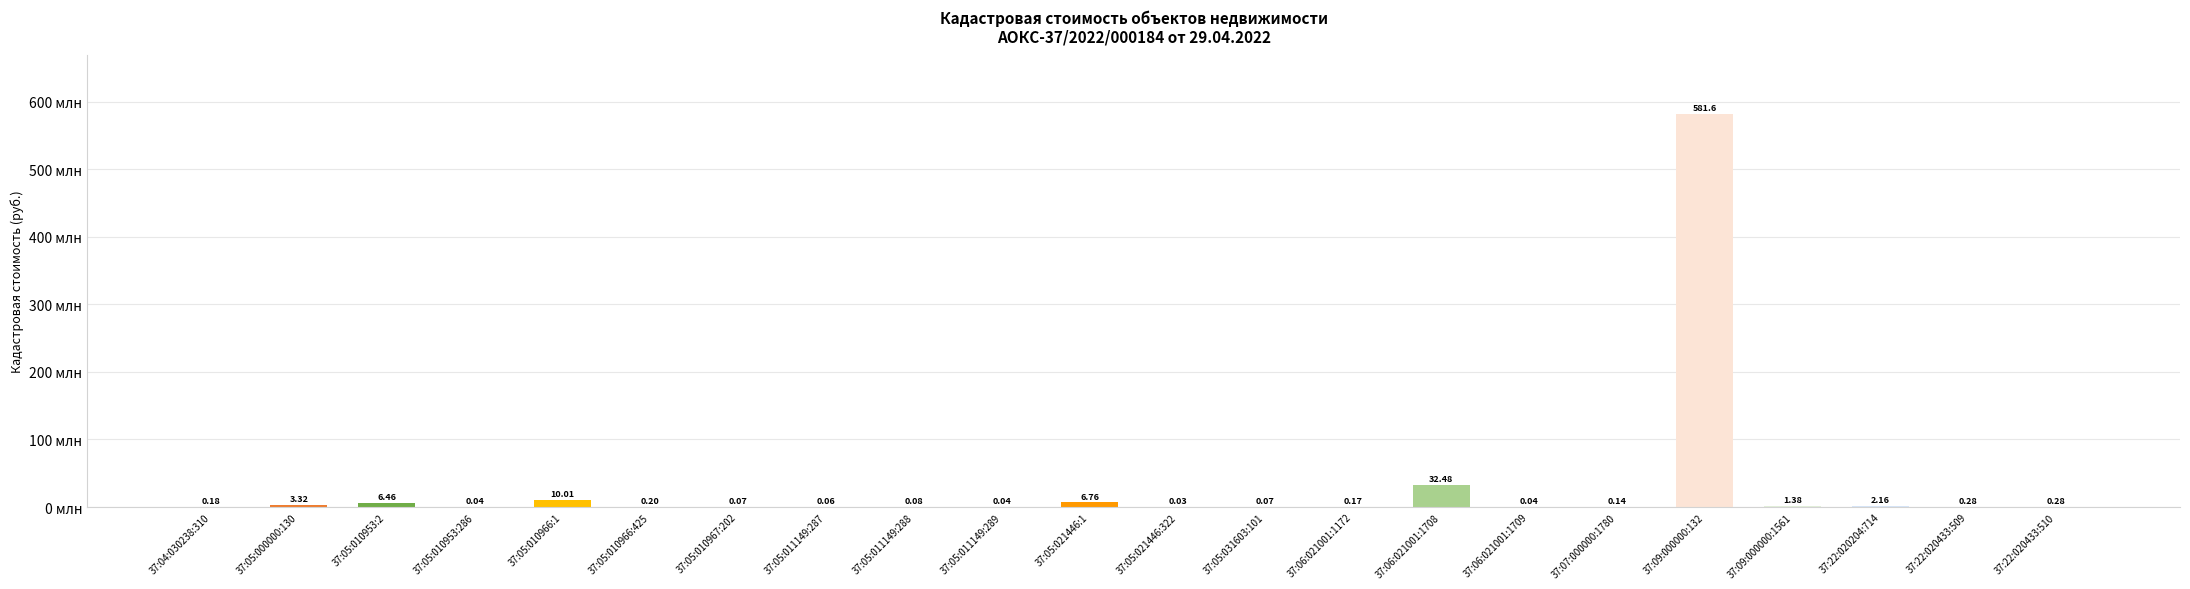

What is the sum of all values?

645.8